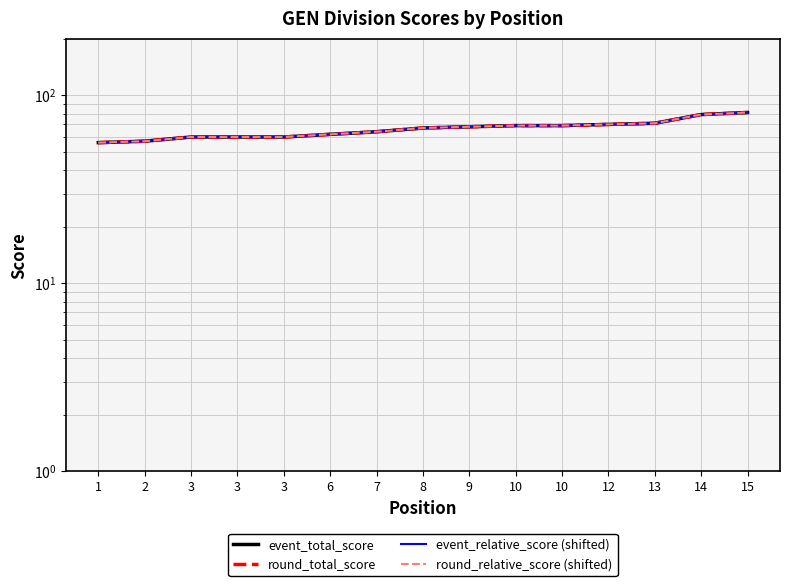

Which series has the largest range (max minus min)?

event_total_score